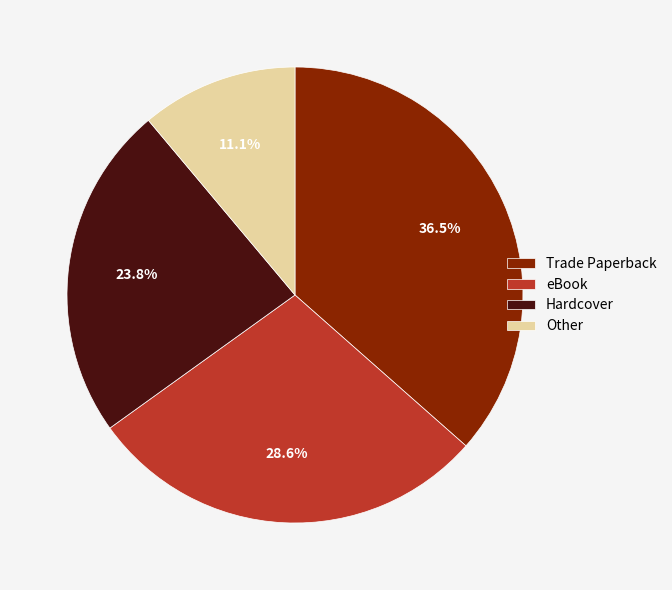

Approximately how many times larger is the value at Trade Paperback compared to eBook?

1.3